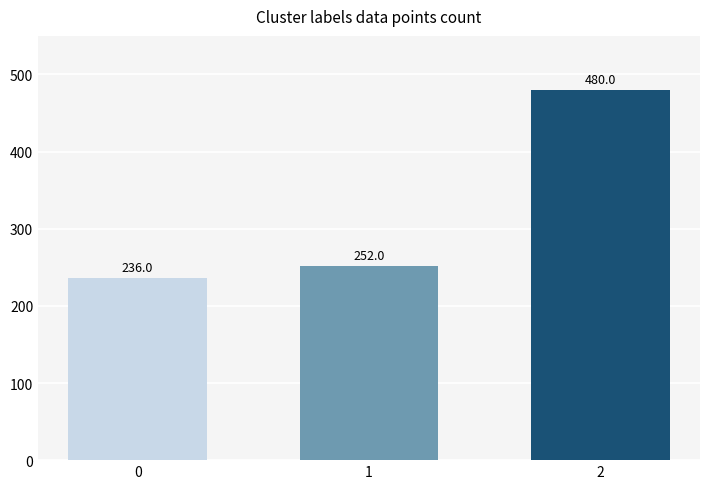

Rank the categories by value from lowest to highest.

0, 1, 2